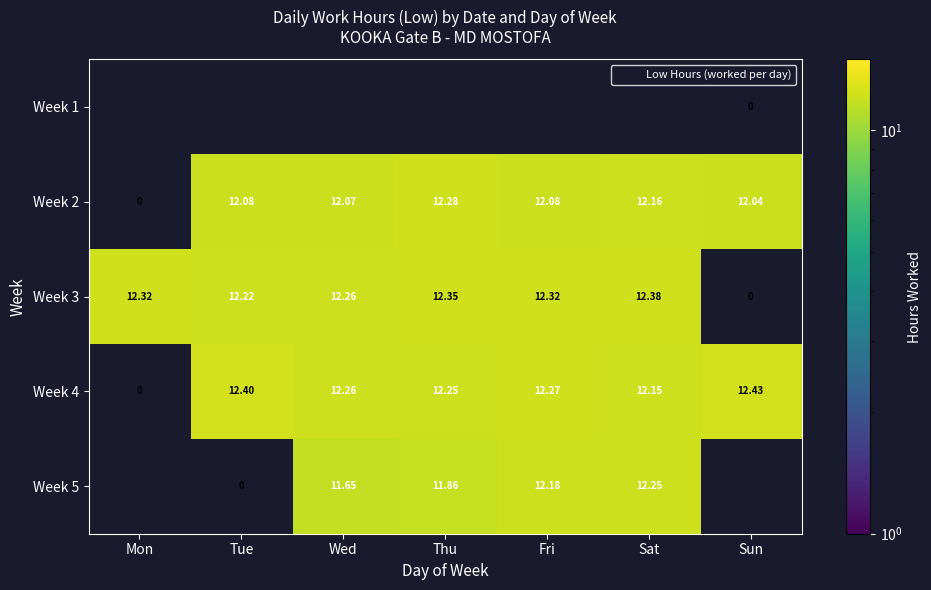

Is it true that Week 5 equals 17.4 at Thu?

False